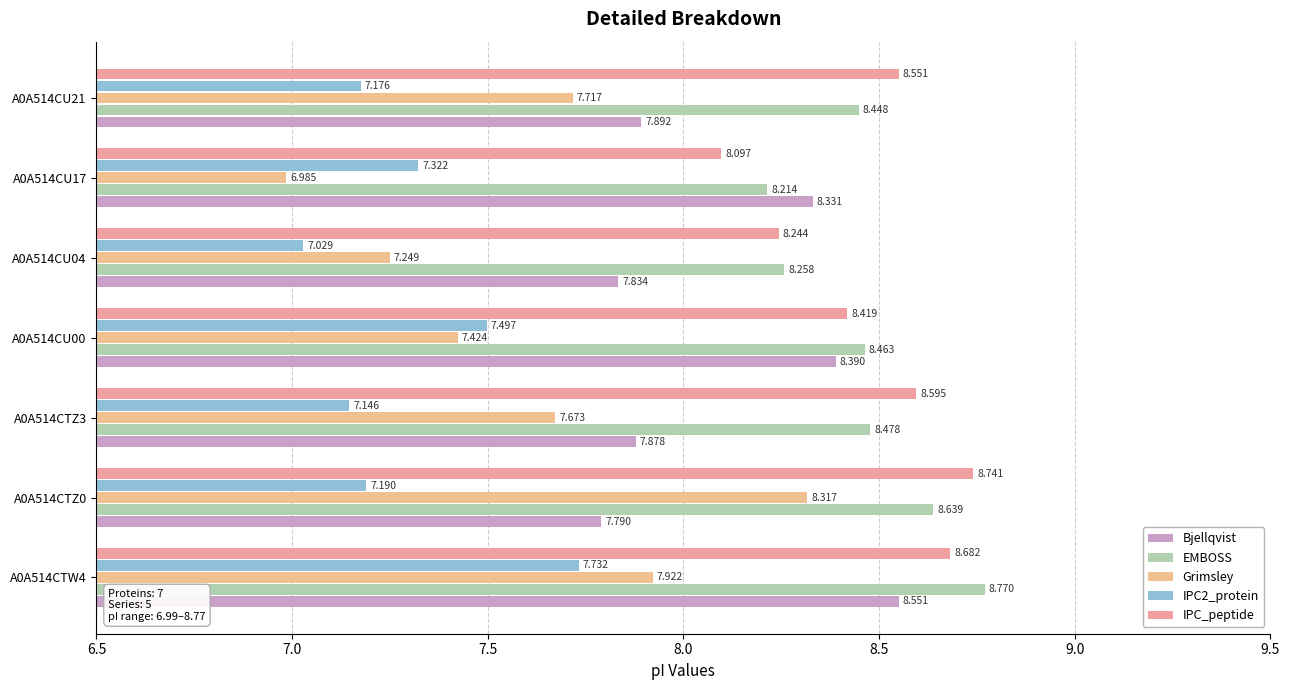

What is the difference between the second highest and second lowest values in the Bjellqvist series?

0.6